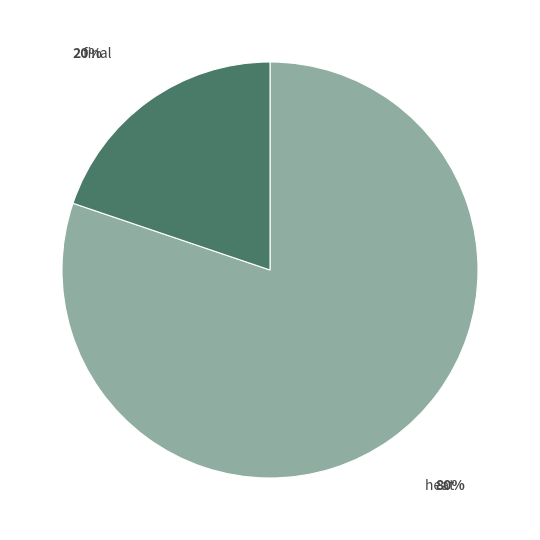

What is the largest slice in the pie chart?

heat